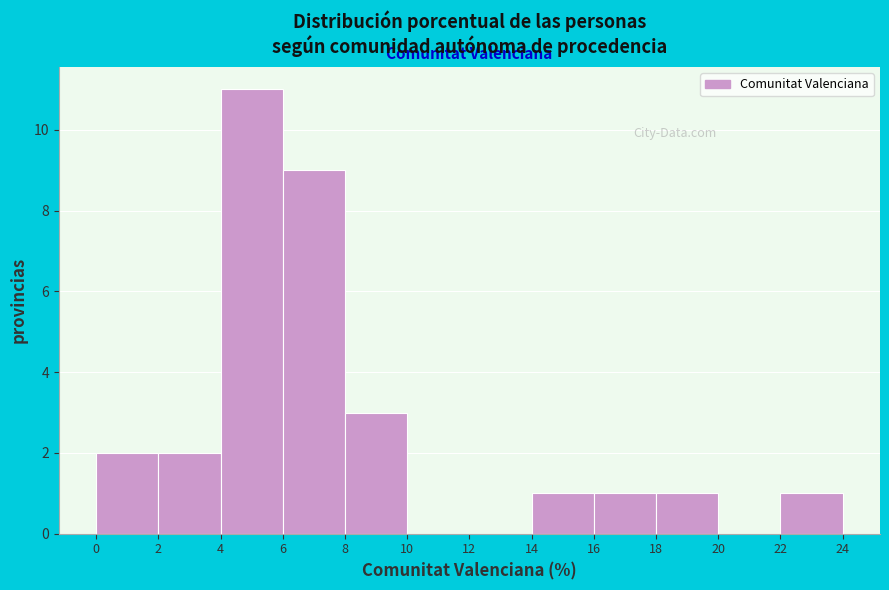

Over which range of the x-axis is the bar tallest?

4 to 6